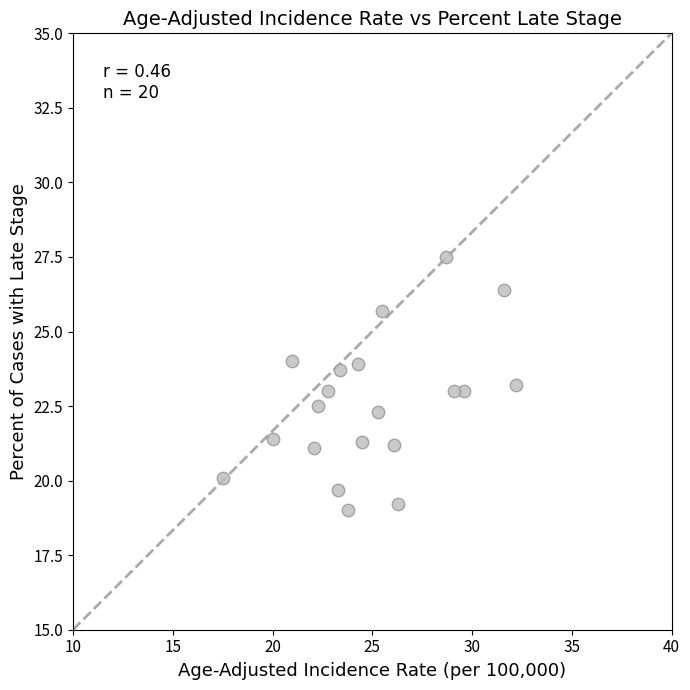

What is the range of Y values (max minus min)?

8.5